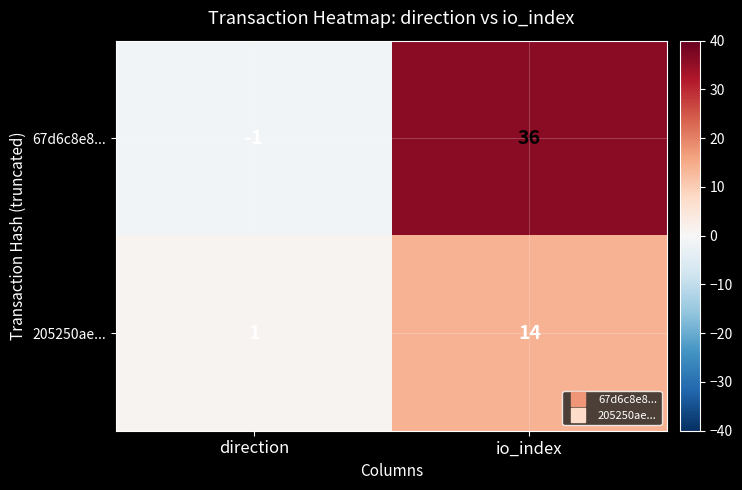

At which label is 67d6c8e8... closest to 17?

direction